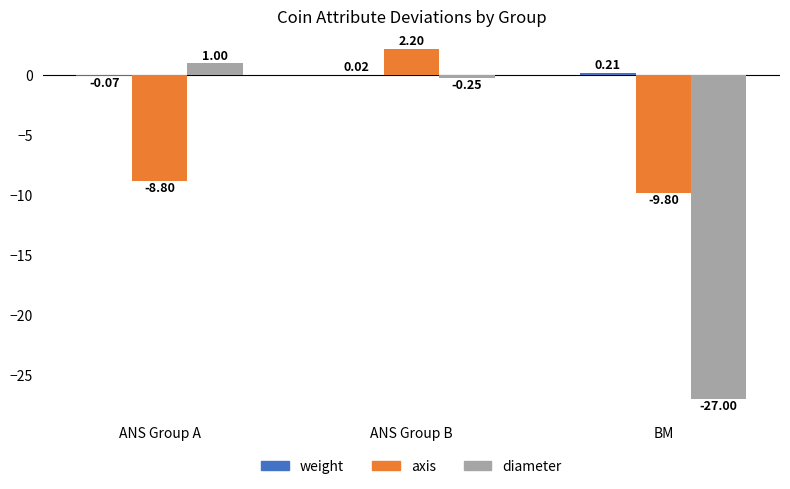

Which series changed the most between ANS Group A and BM?

diameter